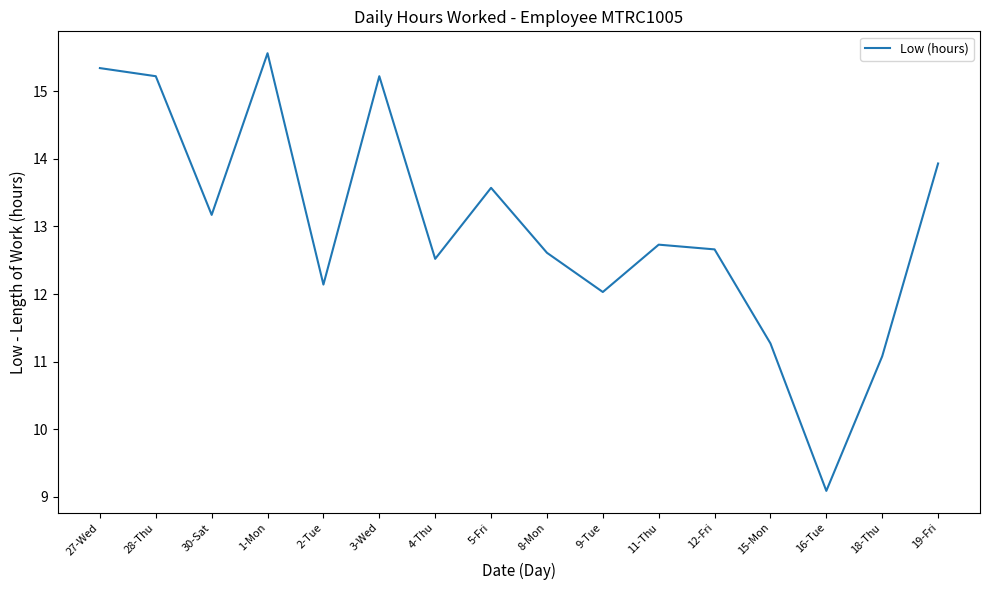

Does the chart have visible grid lines?

No